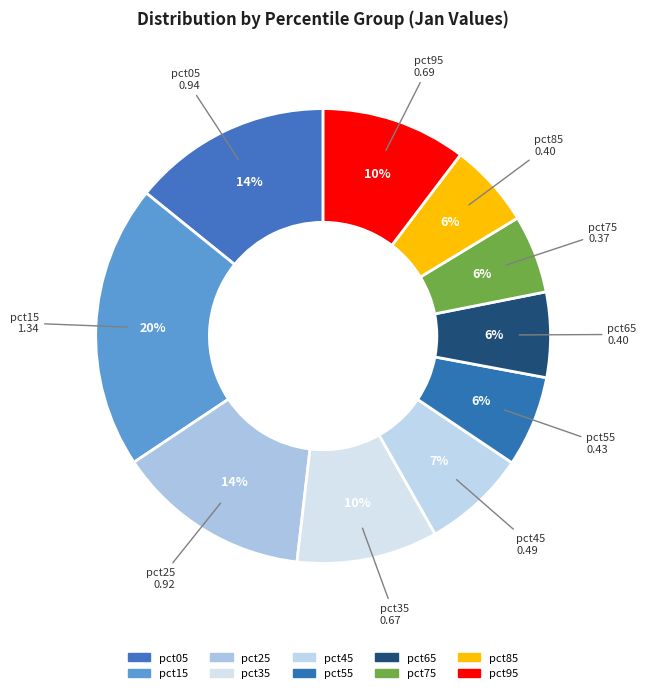

How many segments does this pie chart have?

10